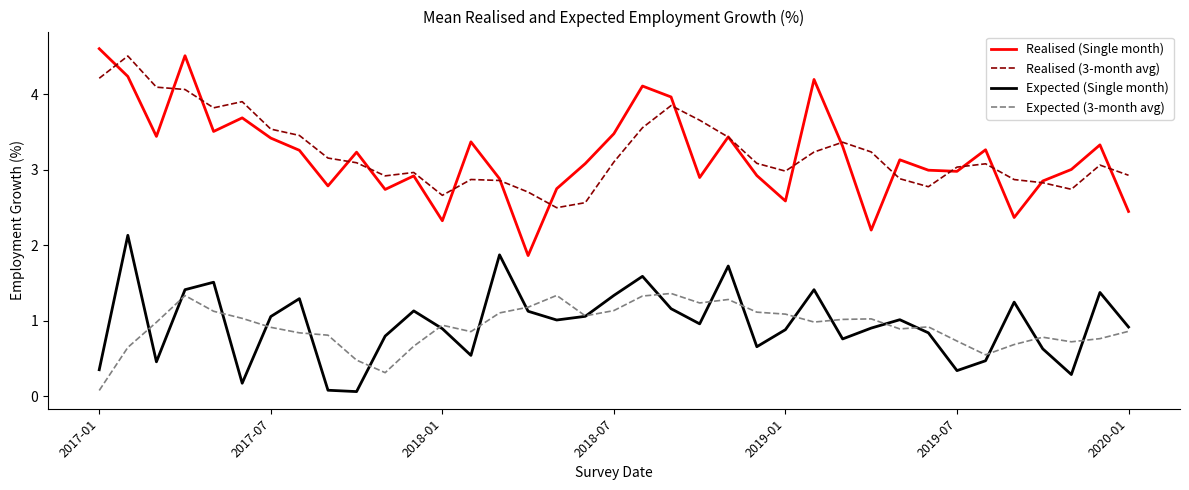

Is this an area chart (filled region under the line)?

No